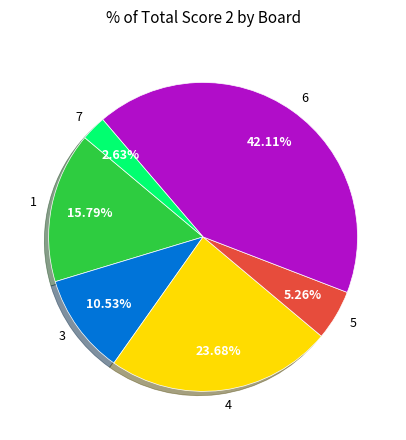

To the nearest percent, what portion does 6 represent?

42%